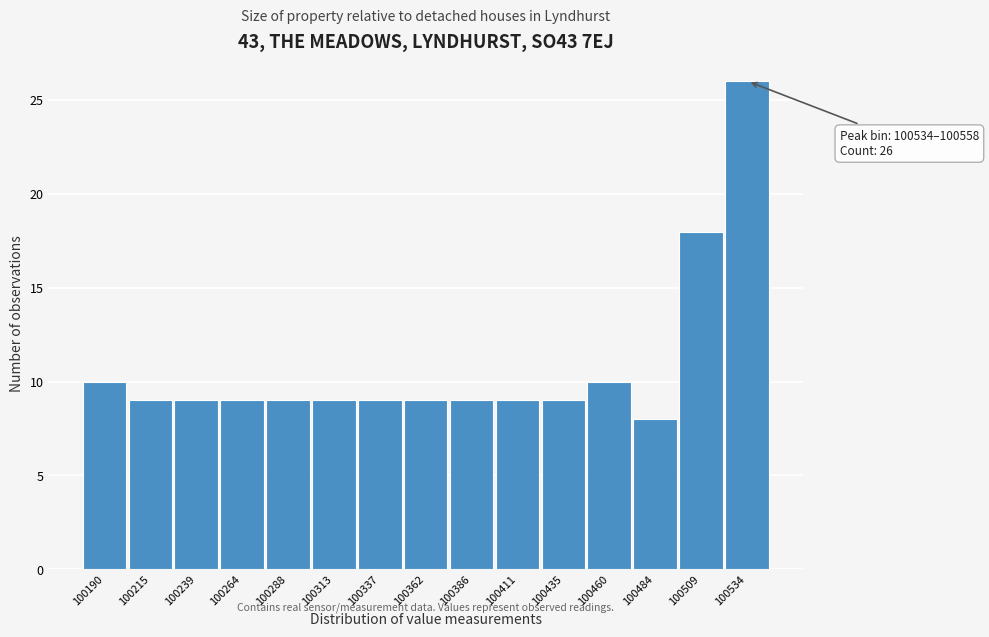

Reading left to right, list all the values displayed in this chart.

10	9	9	9	9	9	9	9	9	9	9	10	8	18	26